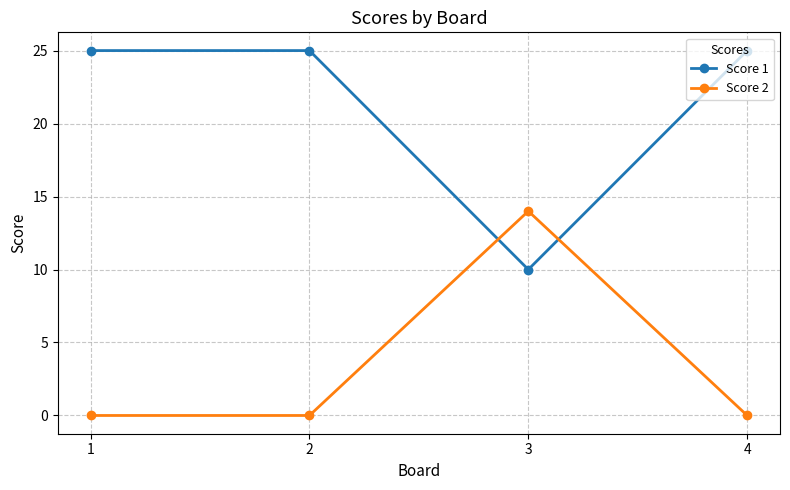

What is the difference between the highest and lowest values at 4?

25